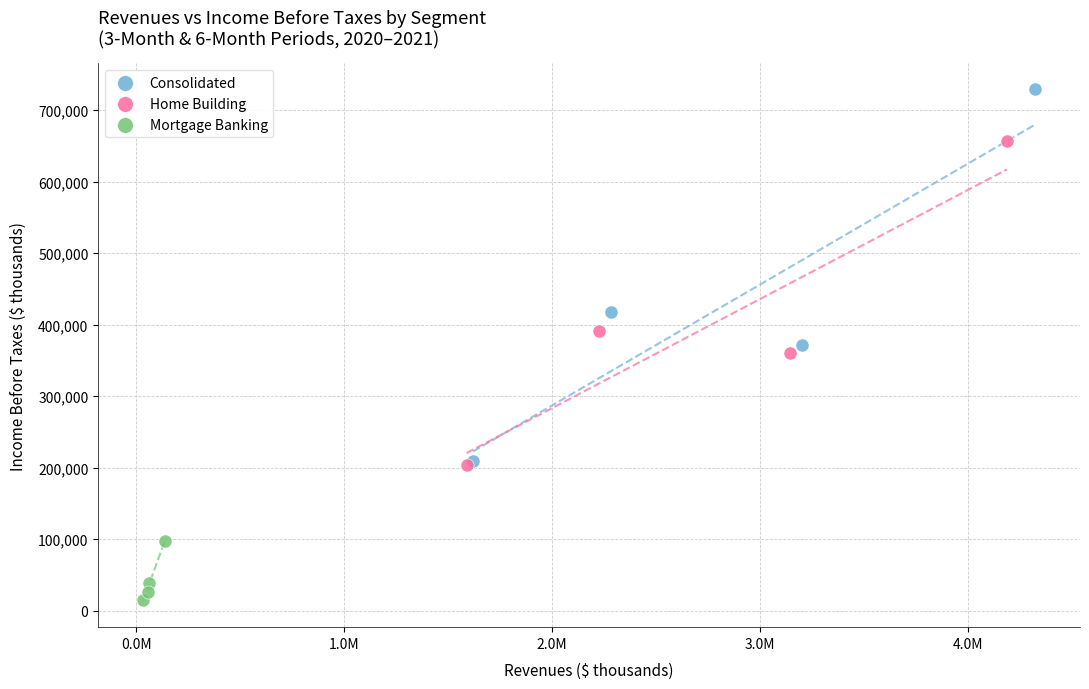

Which series has the largest Y range (max minus min)?

Consolidated